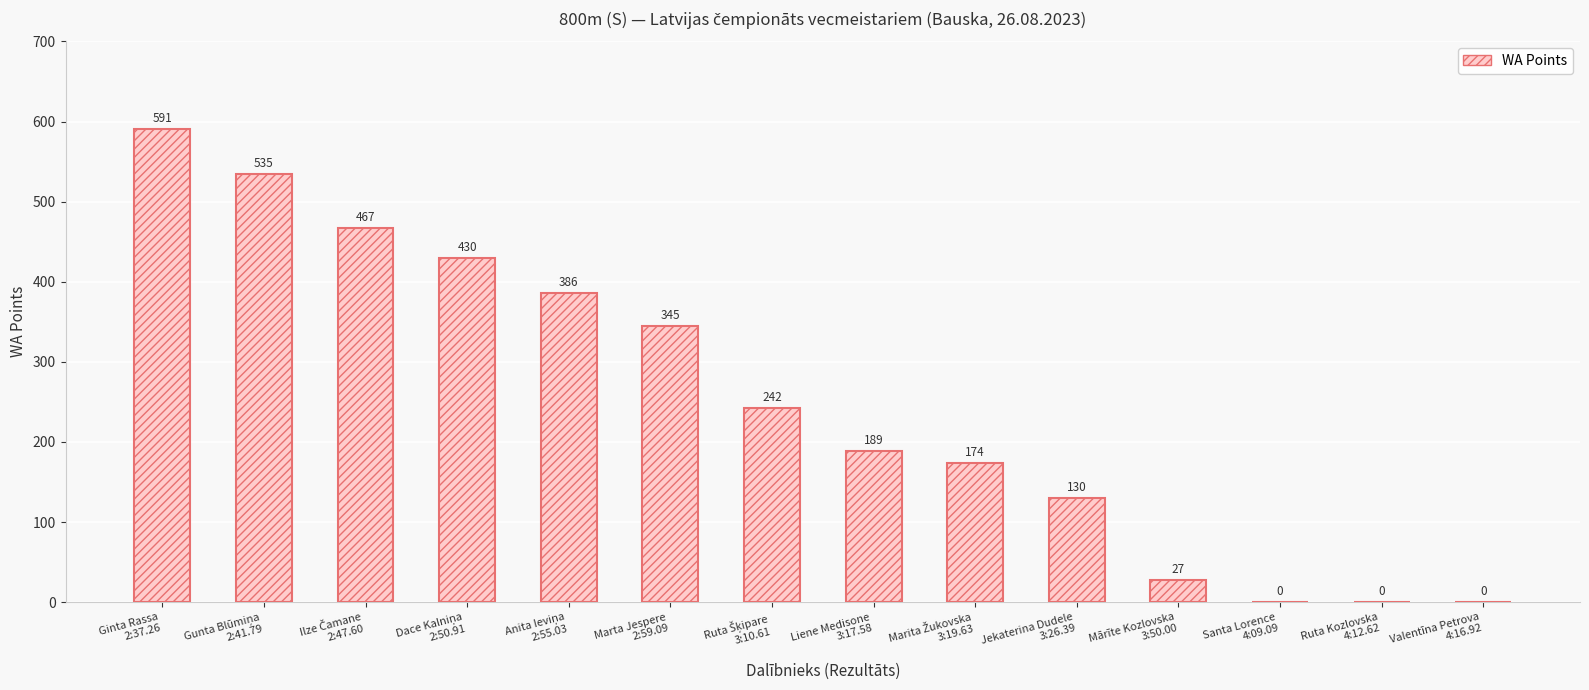

List the labels in order of value, largest first.

Ginta Rassa
2:37.26, Gunta Blūmiņa
2:41.79, Ilze Čamane
2:47.60, Dace Kalniņa
2:50.91, Anita Ieviņa
2:55.03, Marta Jespere
2:59.09, Ruta Šķipare
3:10.61, Liene Medisone
3:17.58, Marita Žukovska
3:19.63, Jekaterina Dudele
3:26.39, Mārīte Kozlovska
3:50.00, Santa Lorence
4:09.09, Ruta Kozlovska
4:12.62, Valentīna Petrova
4:16.92